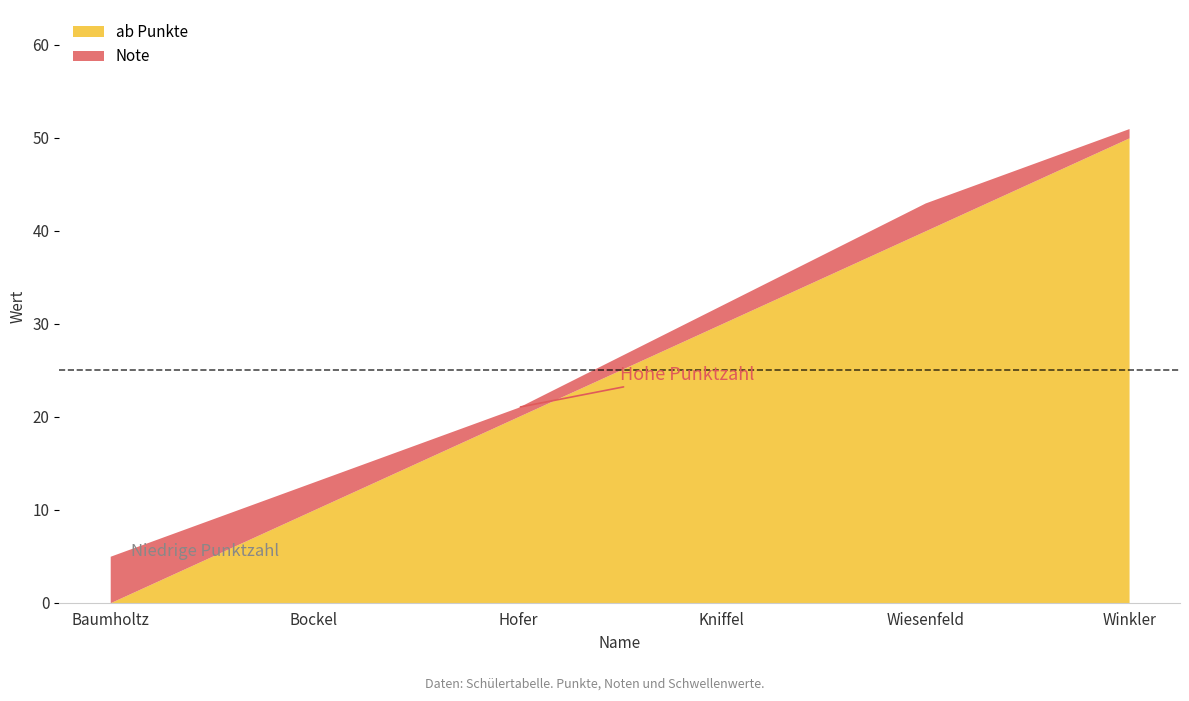

Count the number of data series in this chart.

2